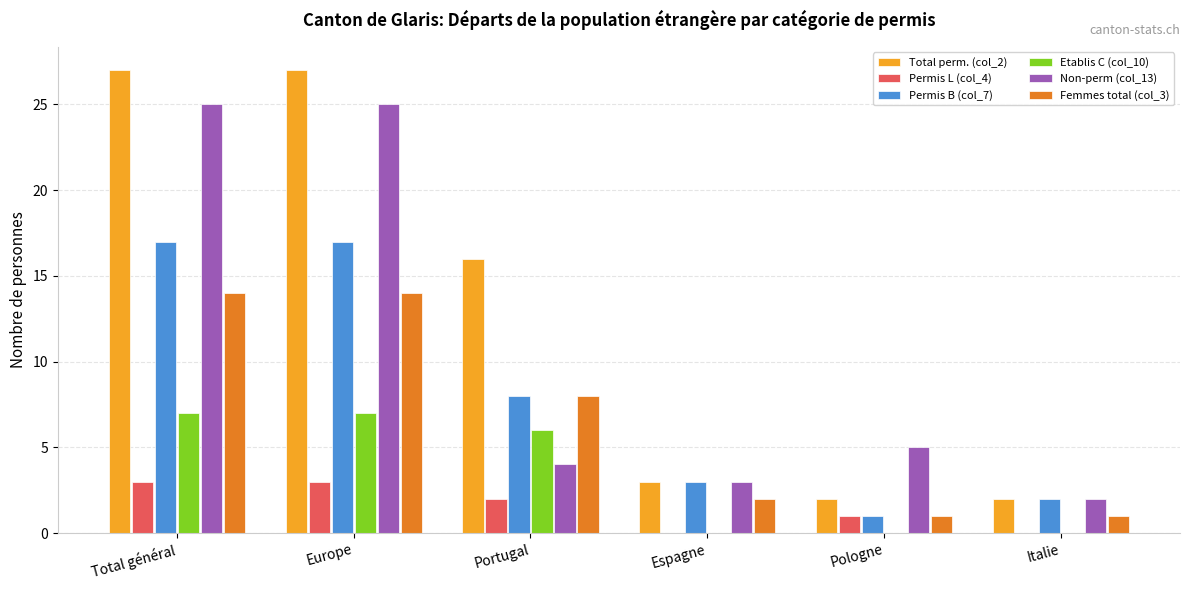

Reading left to right, transcribe all the data shown in this chart.

Total perm. (col_2): 27	27	16	3	2	2
Permis L (col_4): 3	3	2	0	1	0
Permis B (col_7): 17	17	8	3	1	2
Etablis C (col_10): 7	7	6	0	0	0
Non-perm (col_13): 25	25	4	3	5	2
Femmes total (col_3): 14	14	8	2	1	1